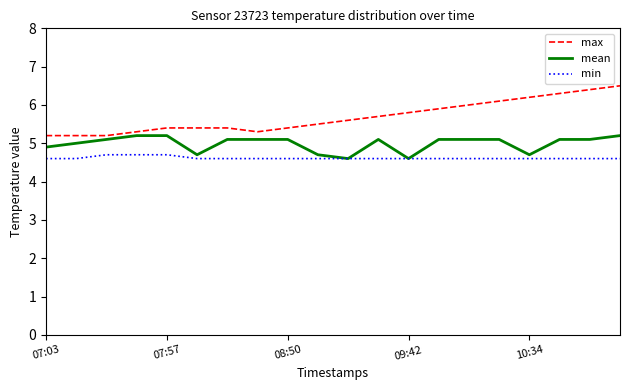

Which series has the largest total across all categories?

max